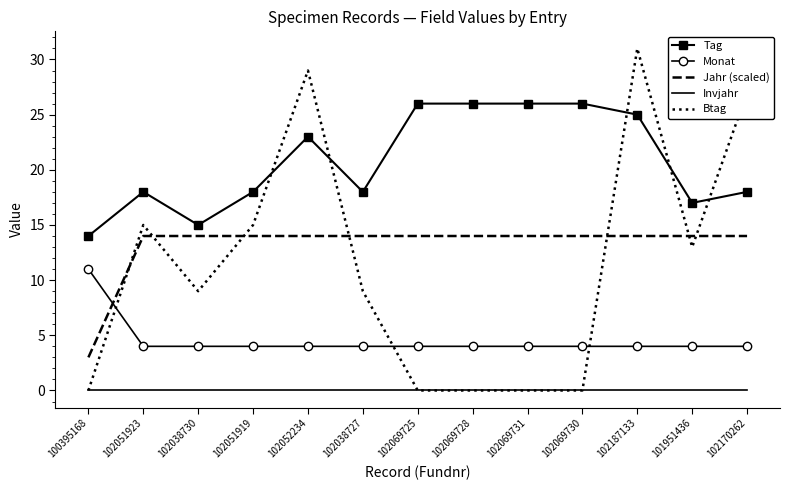

What is the spread (max minus min) of values at 100395168?

14